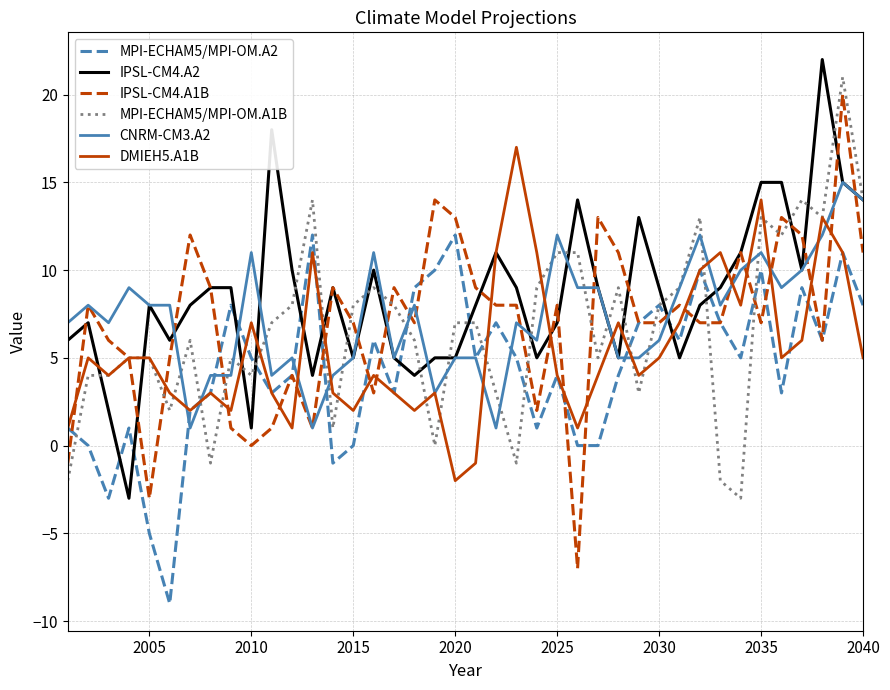

What is the minimum value for DMIEH5.A1B?

-2